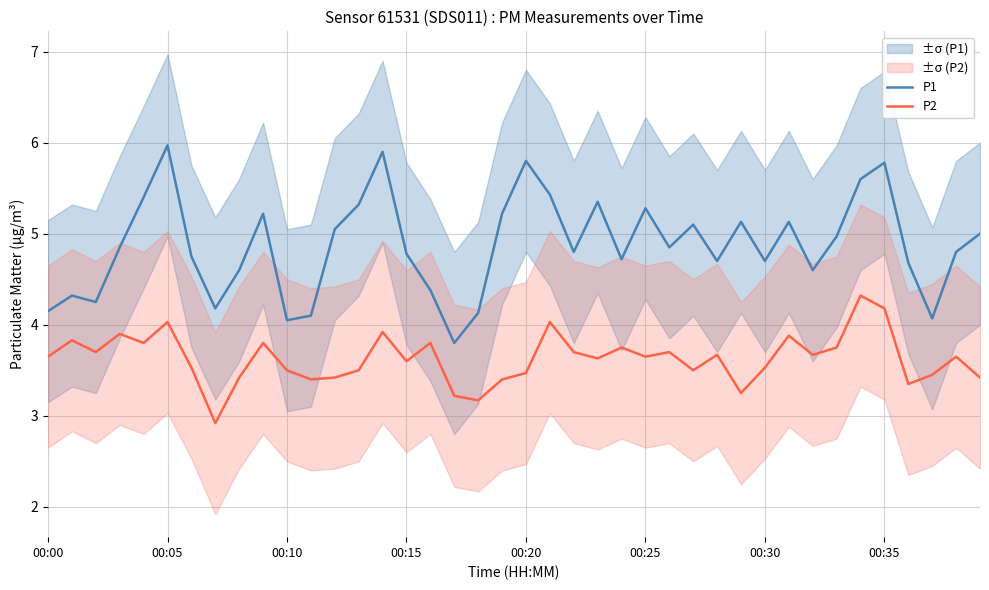

Is it true that P1 equals 1.1 at 00:30?

False